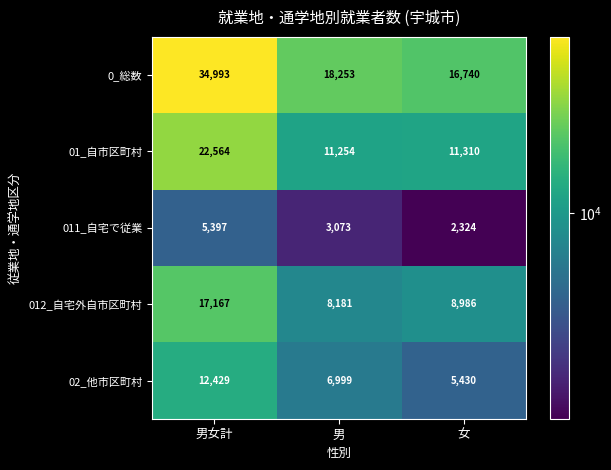

Between 男女計 and 女, which series saw the biggest shift?

0_総数